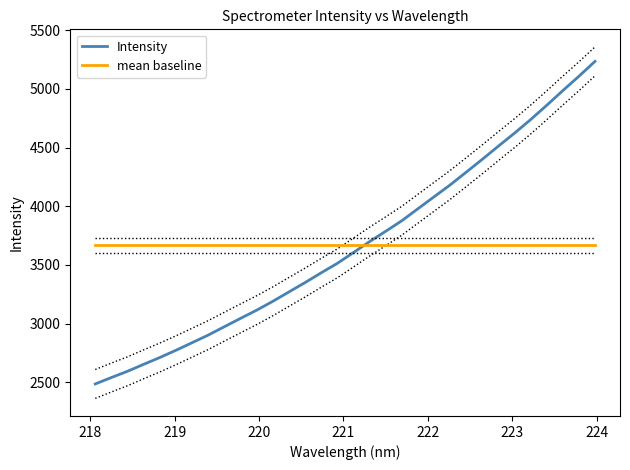

What is the maximum value for mean baseline?

3667.1